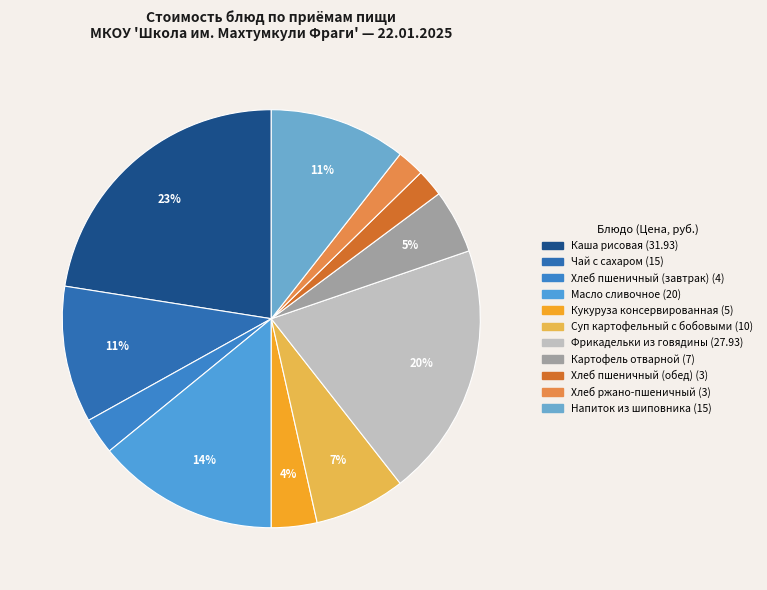

What percentage is the Хлеб пшеничный (завтрак) slice, to the nearest percent?

3%